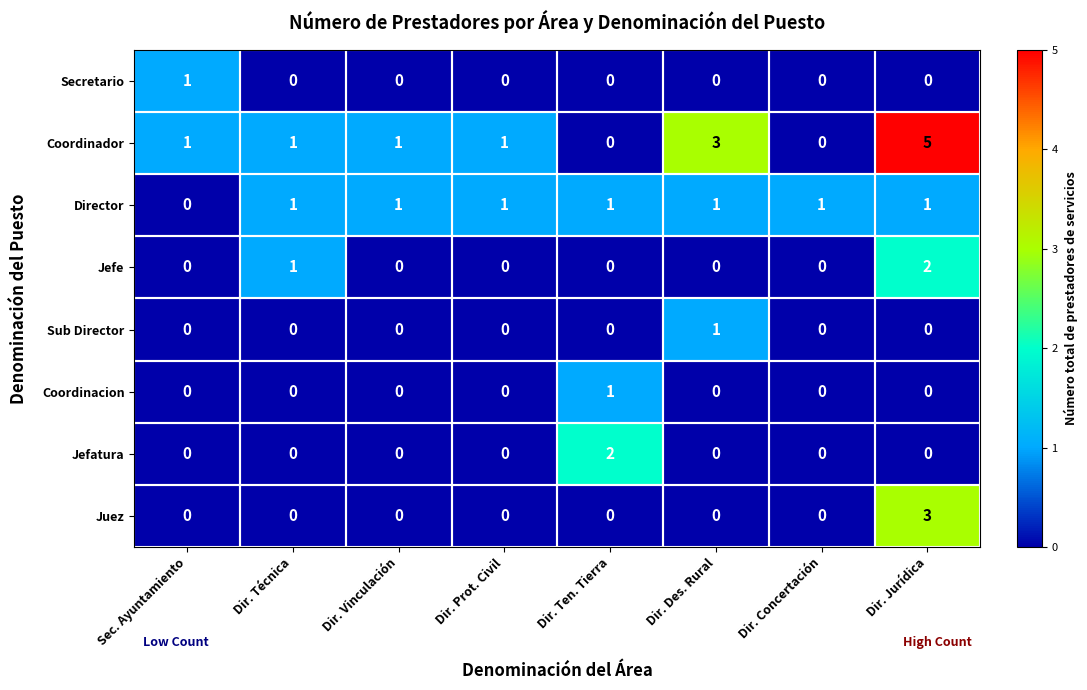

Between Dir. Vinculación and Dir. Jurídica, which series saw the biggest shift?

Coordinador